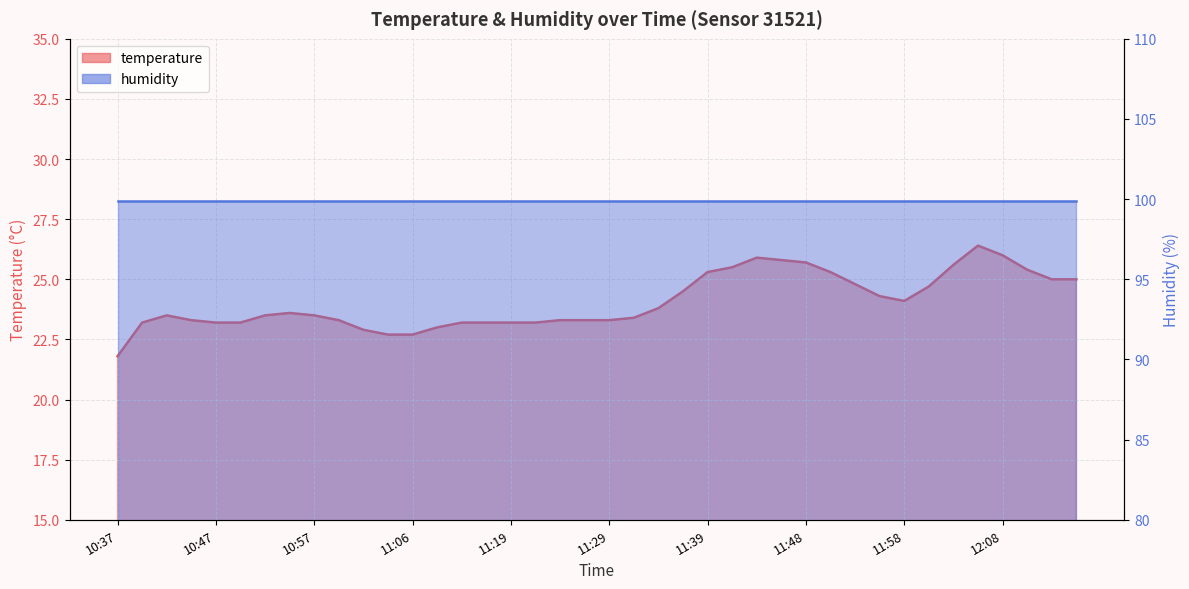

Read the value at 10:39.

23.2